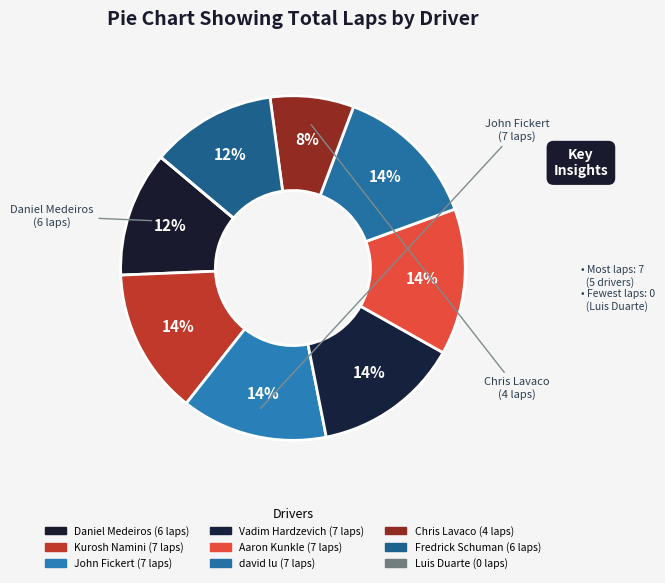

What percentage is NOT represented by Kurosh Namini?

86.3%